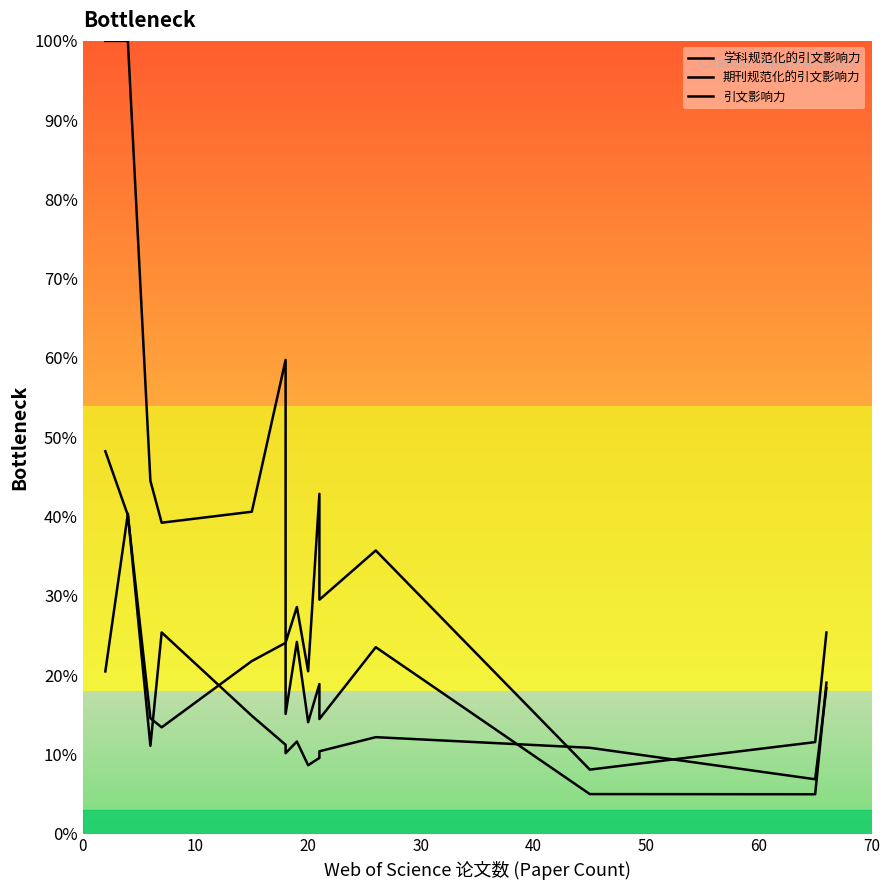

What is the average value of the 期刊规范化的引文影响力 series?

14.8